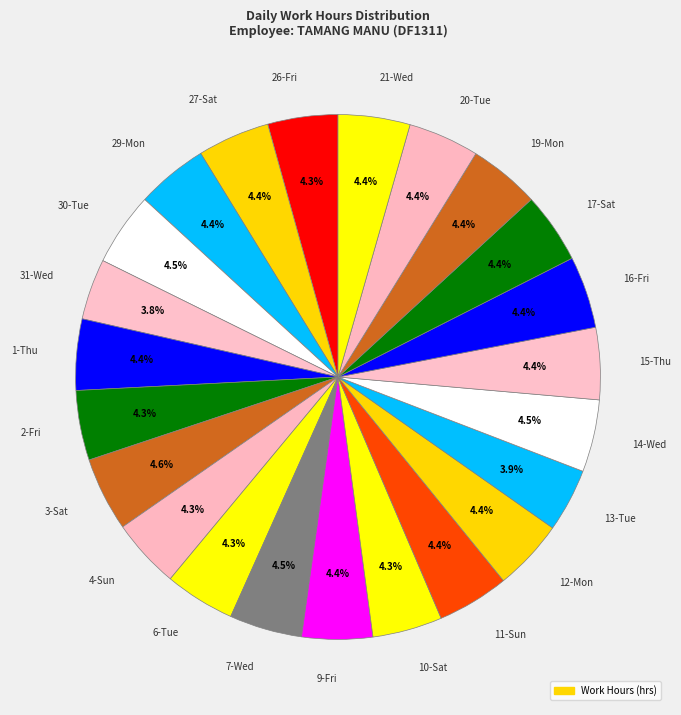

Does any single category account for the majority?

No